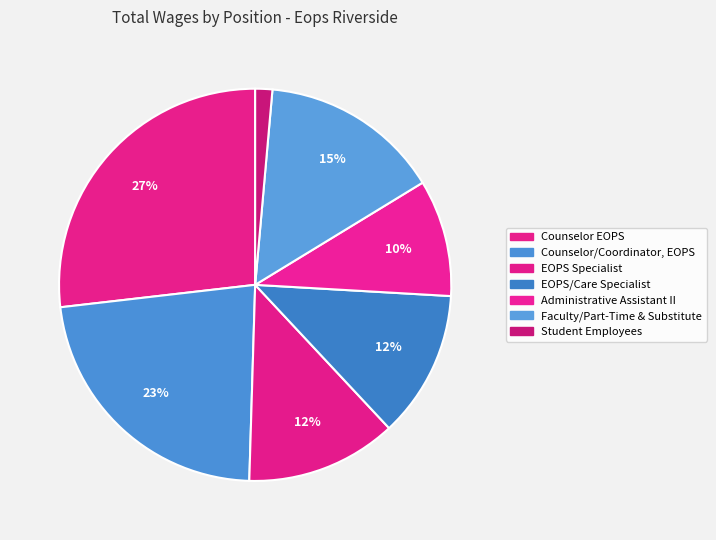

What is the largest slice in the pie chart?

Counselor EOPS